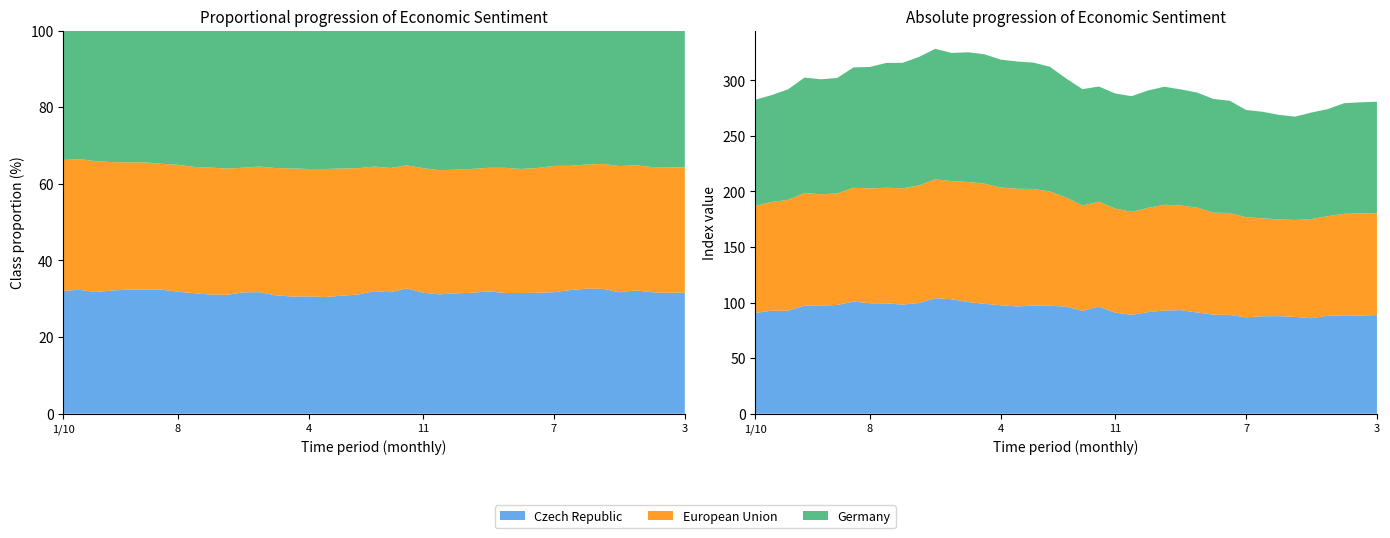

Reading left to right, list all the values displayed in this chart.

Czech Republic: 90.7	92.7	92.7	97.3	97.4	97.8	100.9	99.4	99.3	98.2	99.6	104.0	103.0	100.5	98.9	97.6	96.5	97.3	97.1	96.4	92.6	96.3	91.0	89.0	91.4	92.9	93.2	91.1	89.2	88.9	86.7	87.7	87.8	87.1	85.9	88.2	88.6	88.4	88.8
European Union: 96.4	97.8	99.7	101.3	100.0	100.4	102.4	103.3	104.0	104.6	105.8	106.8	106.4	108.0	108.1	105.9	105.9	104.9	102.9	98.2	94.7	94.5	93.6	92.6	93.8	95.1	94.1	94.4	91.7	91.7	90.1	88.1	87.1	87.2	89.3	89.5	91.3	91.8	91.6
Germany: 95.4	96.2	99.5	103.8	103.5	103.9	108.3	109.3	112.3	112.9	115.6	117.5	115.2	116.7	116.4	115.1	114.5	113.7	112.2	107.0	104.7	103.6	103.5	104.1	105.6	106.2	104.5	103.5	102.3	101.0	96.5	95.9	94.0	93.0	95.8	96.4	99.5	100.0	100.3